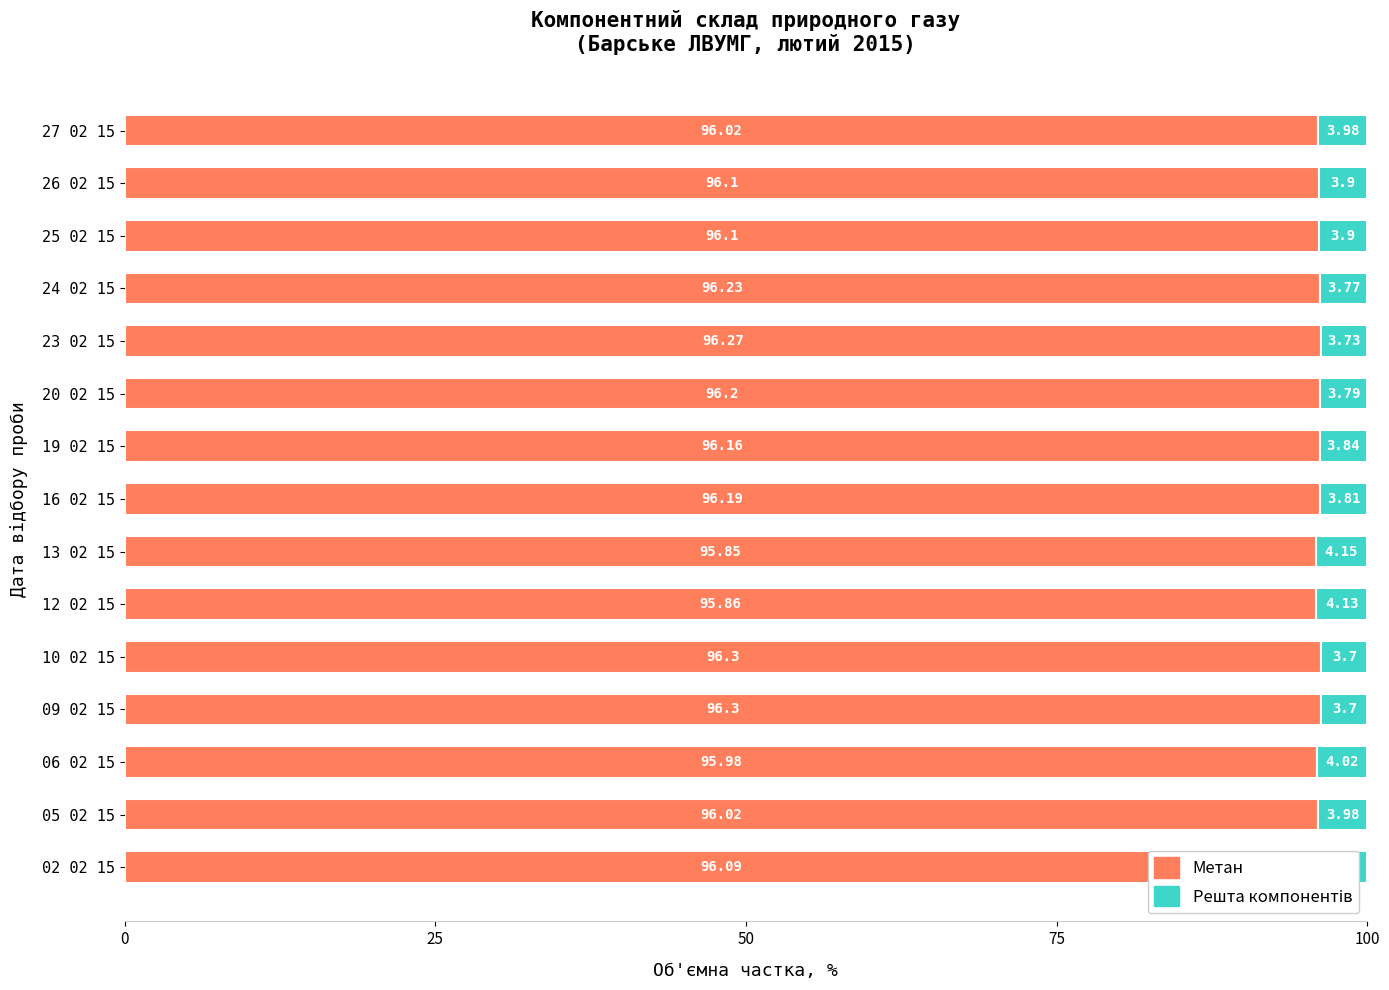

What is the difference between the maximum and minimum values in the Метан series?

0.5